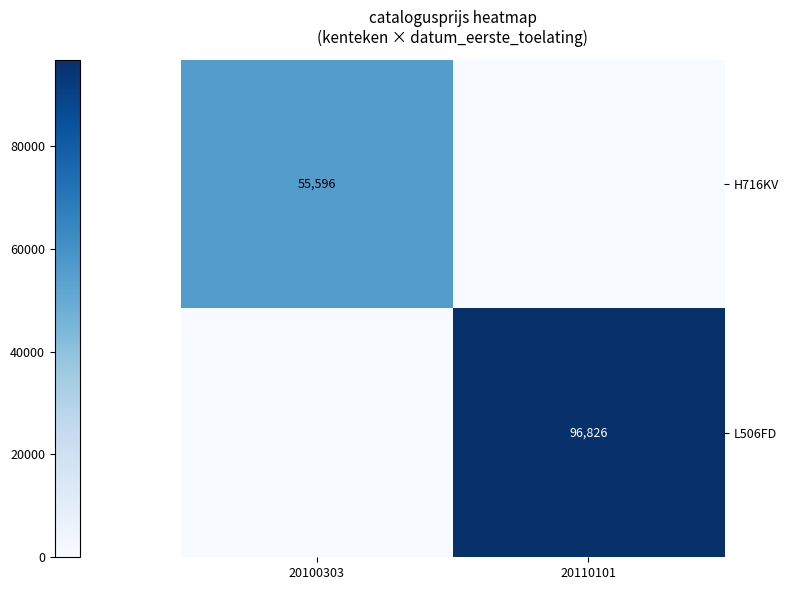

True or false: L506FD has a value of 96826 at 20110101.

True